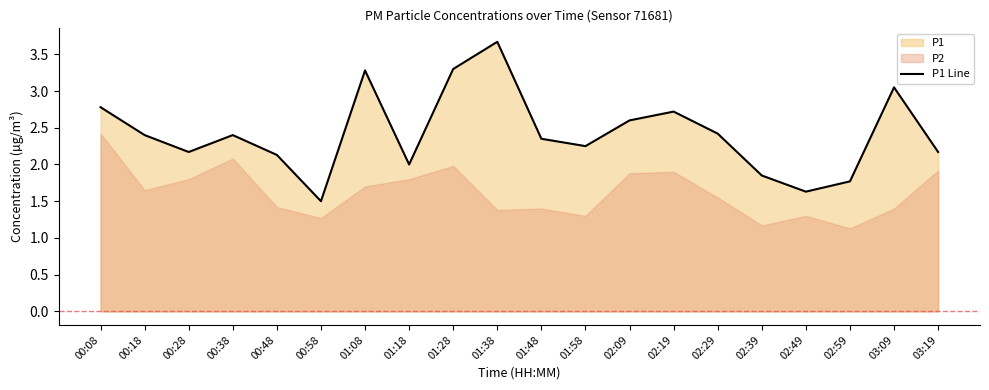

Reading left to right, extract all data points from this chart.

2.8	2.4	2.2	2.4	2.1	1.5	3.3	2.0	3.3	3.7	2.4	2.2	2.6	2.7	2.4	1.9	1.6	1.8	3.0	2.2